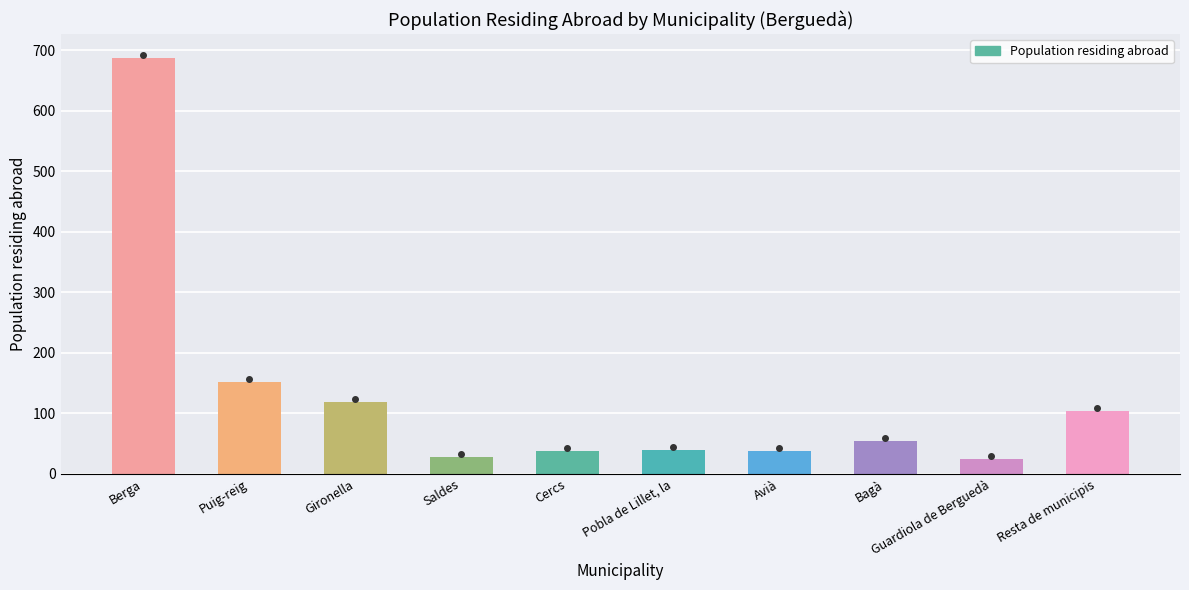

The value at Pobla de Lillet, la is 39. True or false?

True